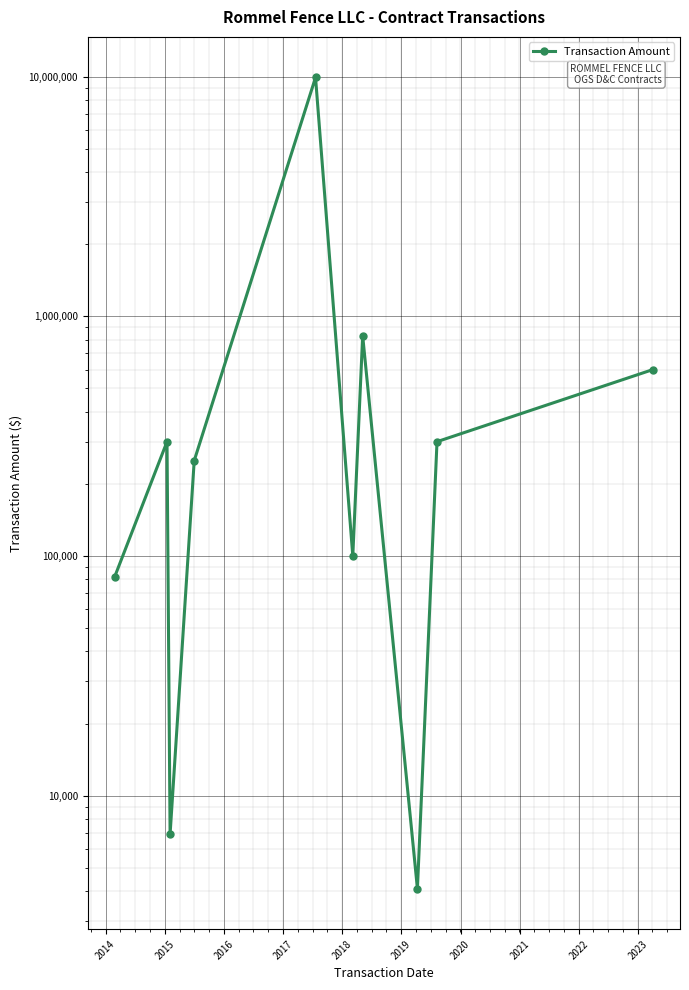

How many categories are shown in the chart?

10